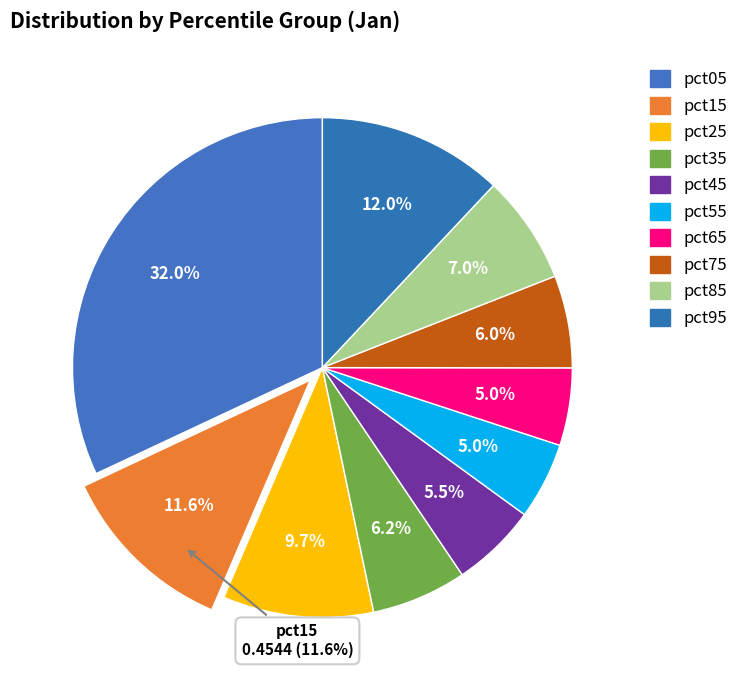

What is the largest slice in the pie chart?

pct05